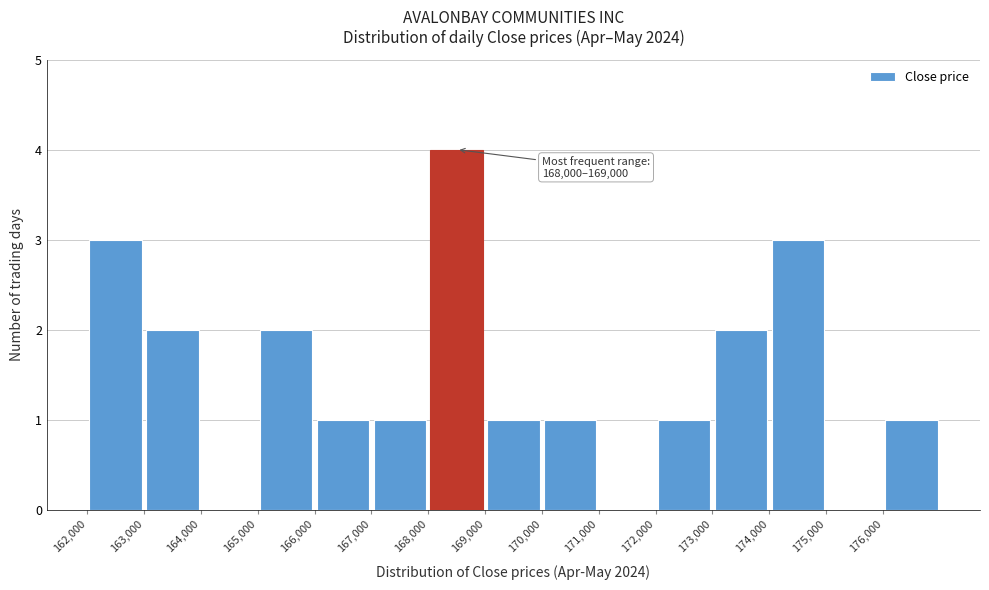

Which range on the x-axis has the tallest bar?

168000 to 169000